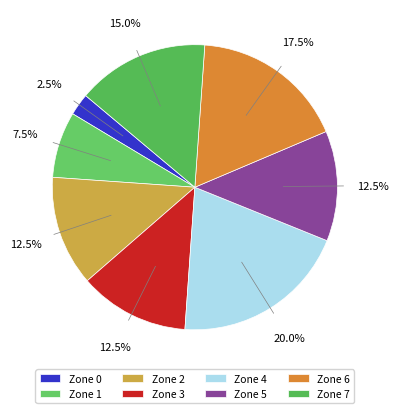

How many segments does this pie chart have?

8